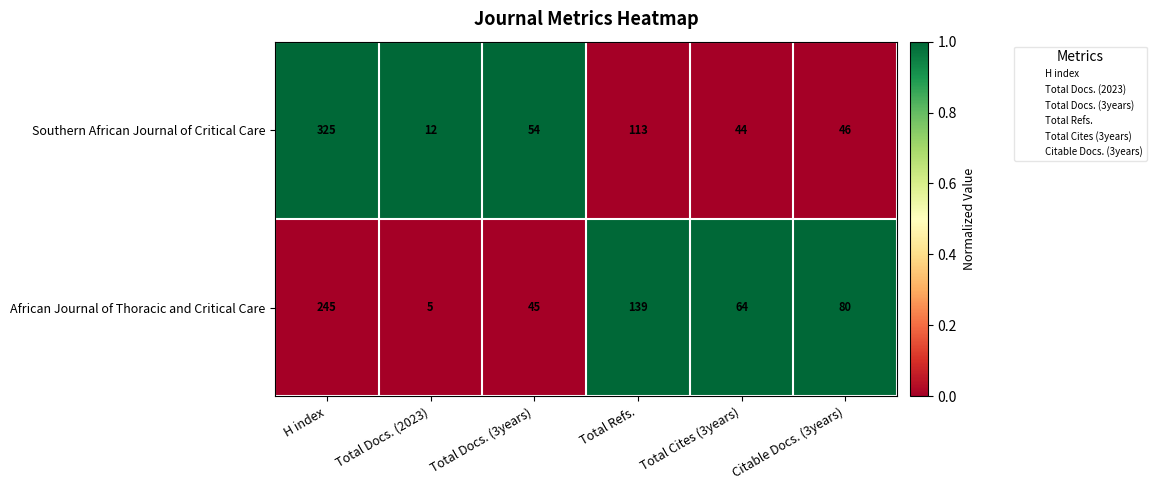

The Southern African Journal of Critical Care series shows 90 at Total Docs. (3years). True or false?

False